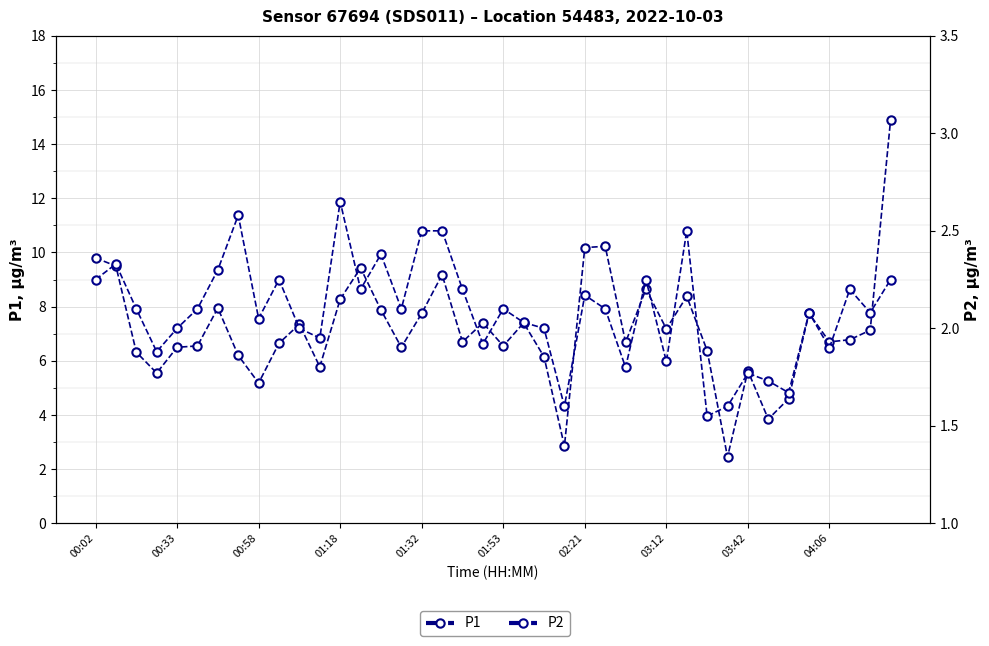

The value of P2 at 37 is 0.9. True or false?

False